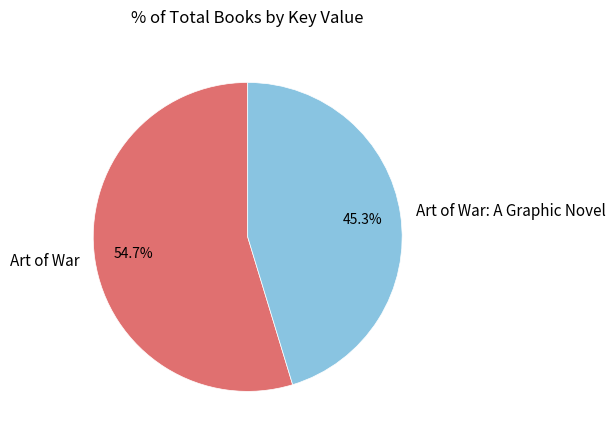

What is the total percentage of Art of War: A Graphic Novel and Art of War?

100.0%